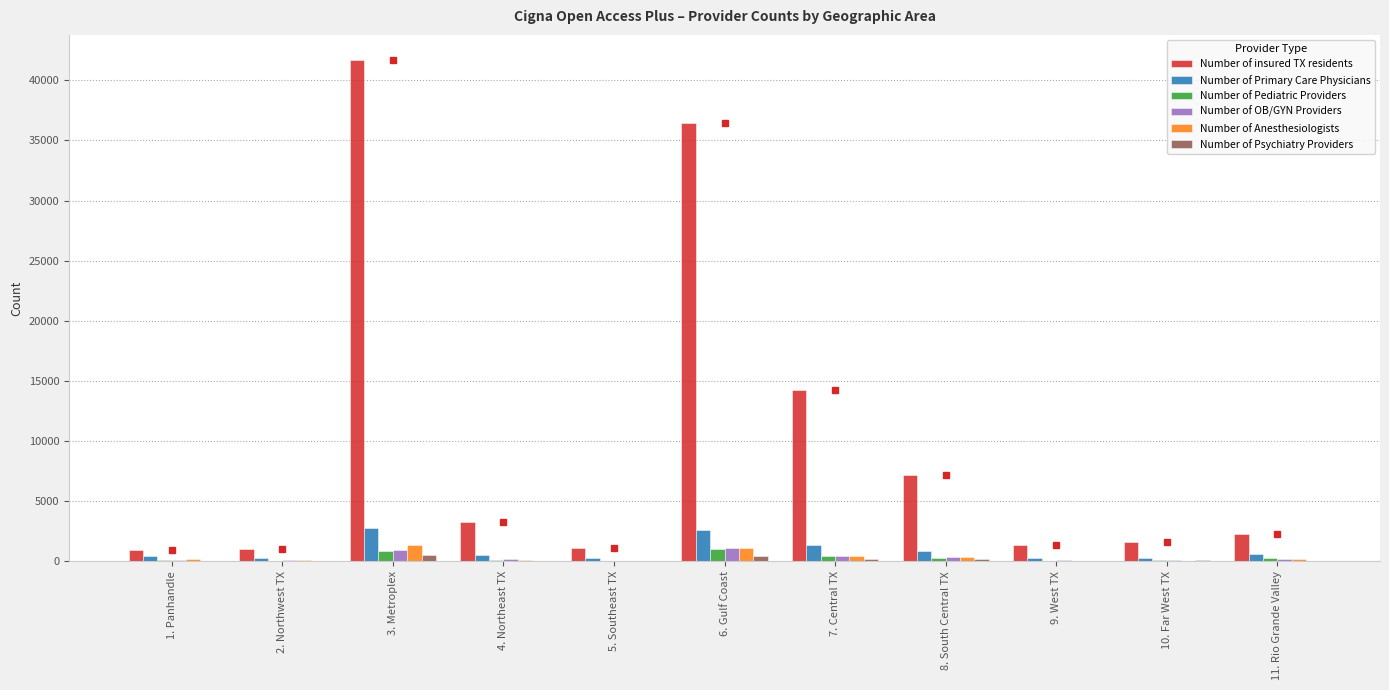

The value of Number of insured TX residents at 10. Far West TX is 1593. True or false?

True